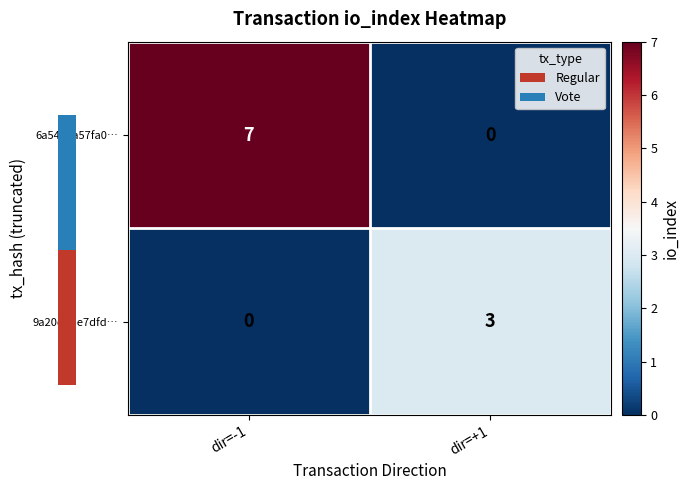

How many 6a54a8a57fa0… values are between 0 and 7?

2